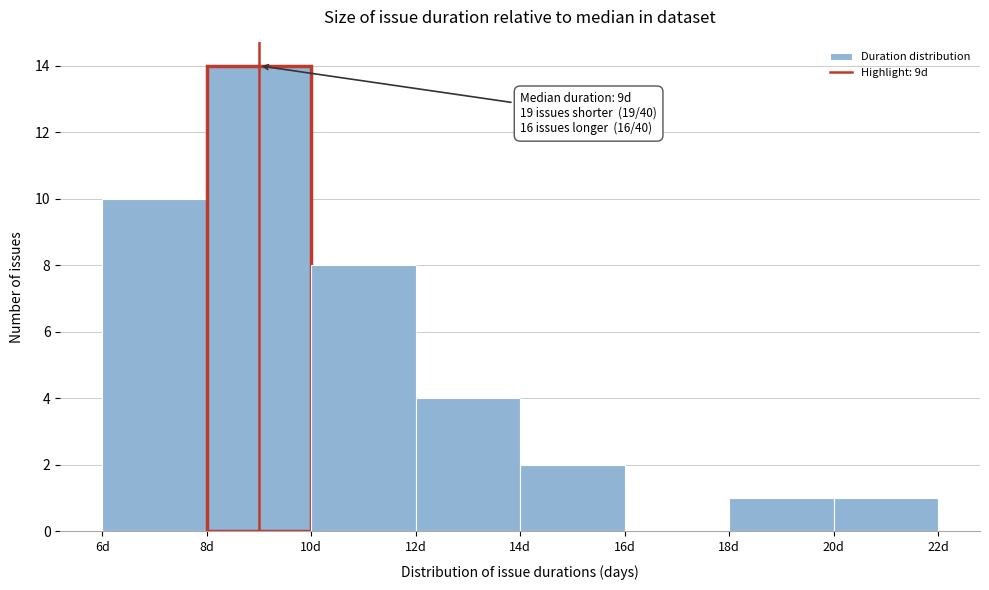

Which range on the x-axis has the tallest bar?

8 to 10